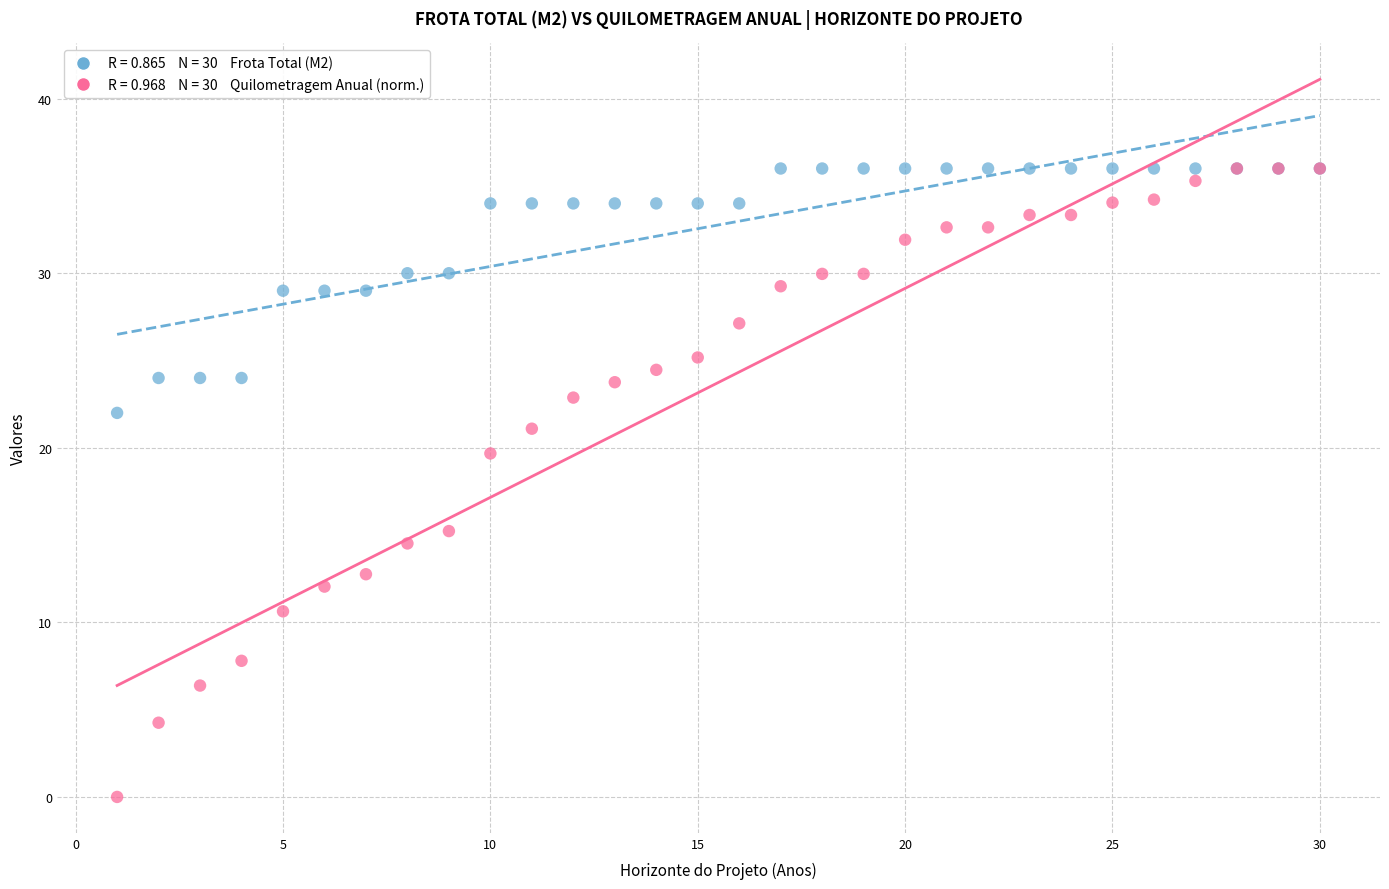

Across all series, what Y value is closest to 18?

19.7